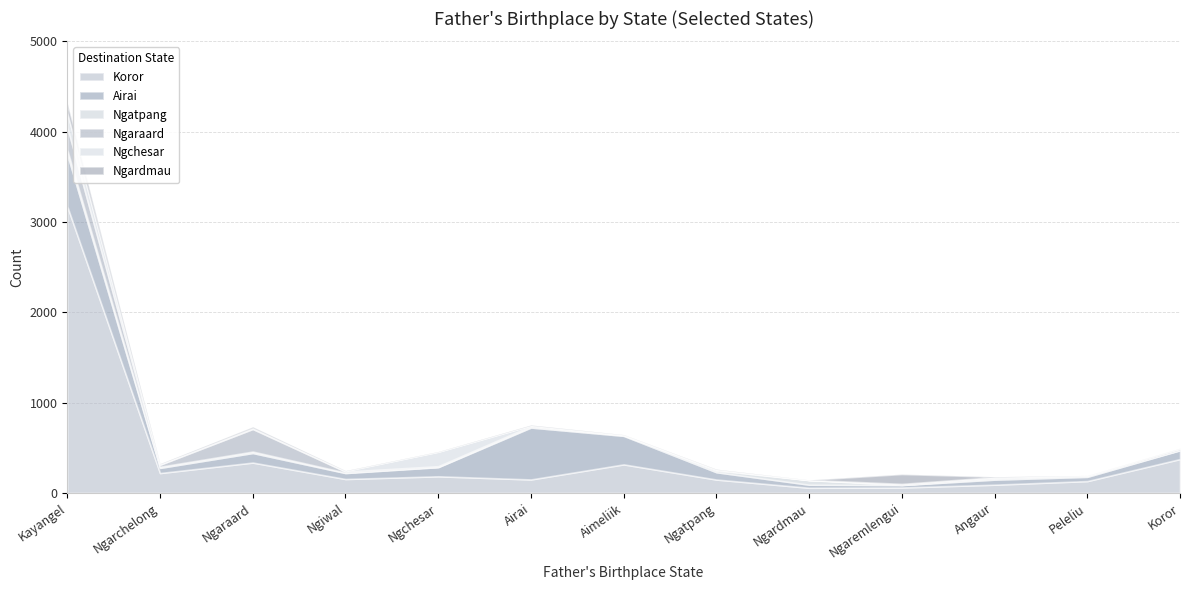

Which category has the highest value in the Koror series?

Kayangel